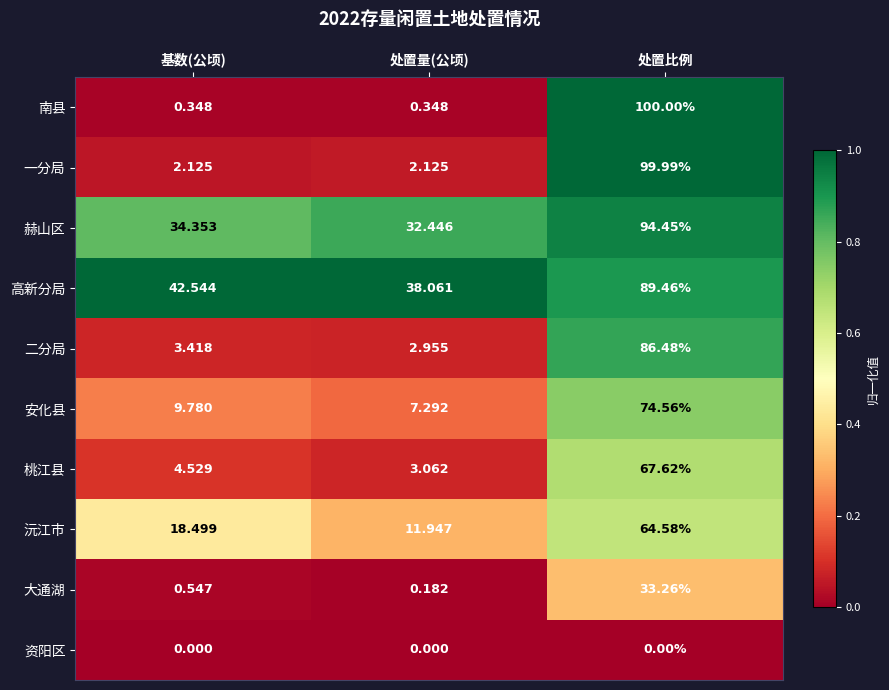

Which series has the largest range (max minus min)?

南县